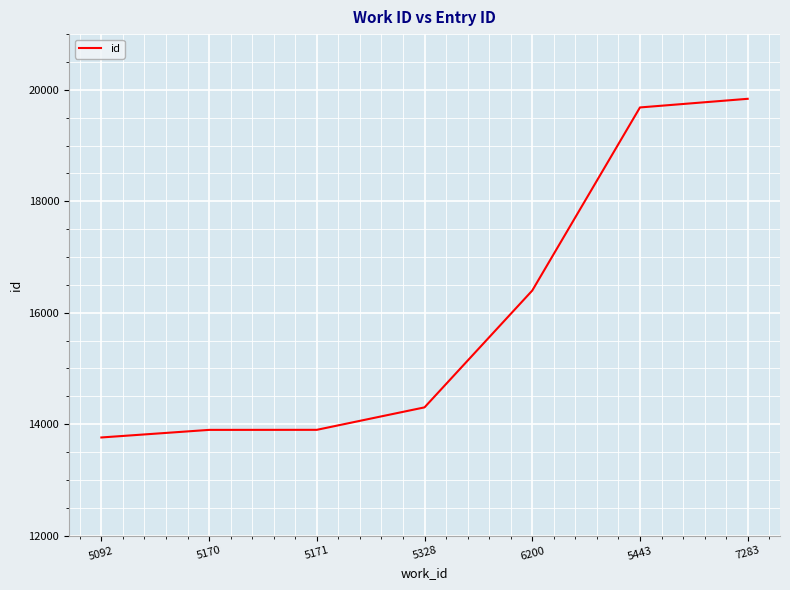

How many series are shown in this chart?

1